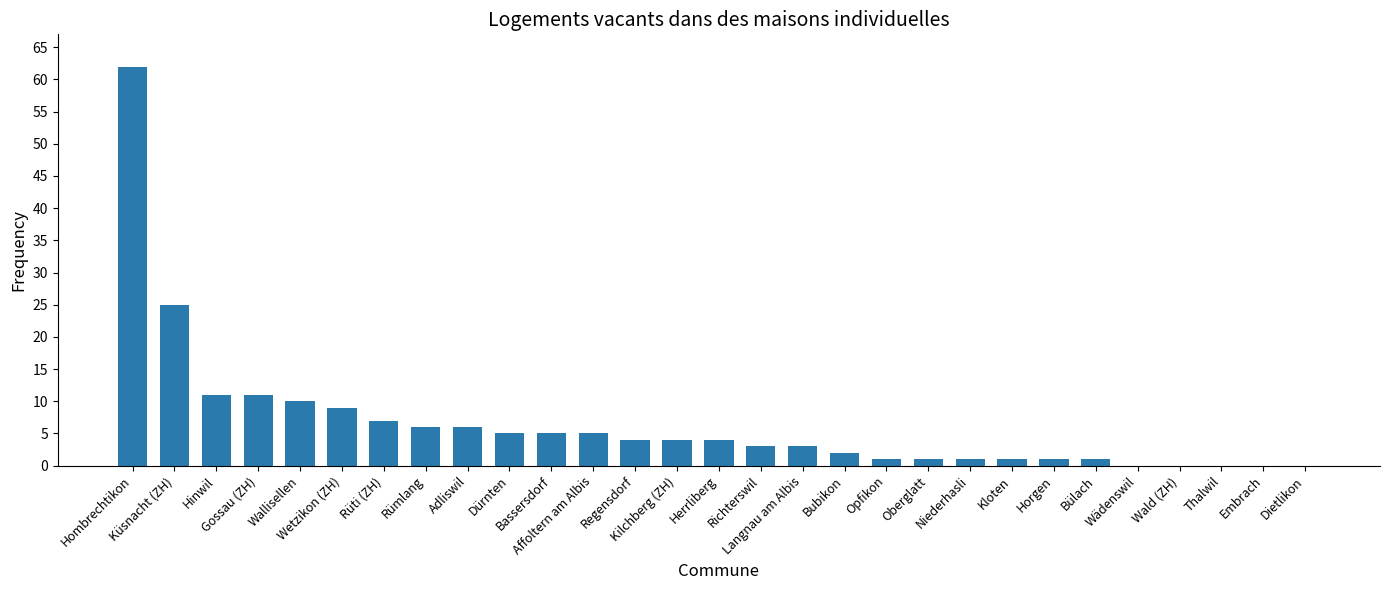

What is the greatest value displayed?

62